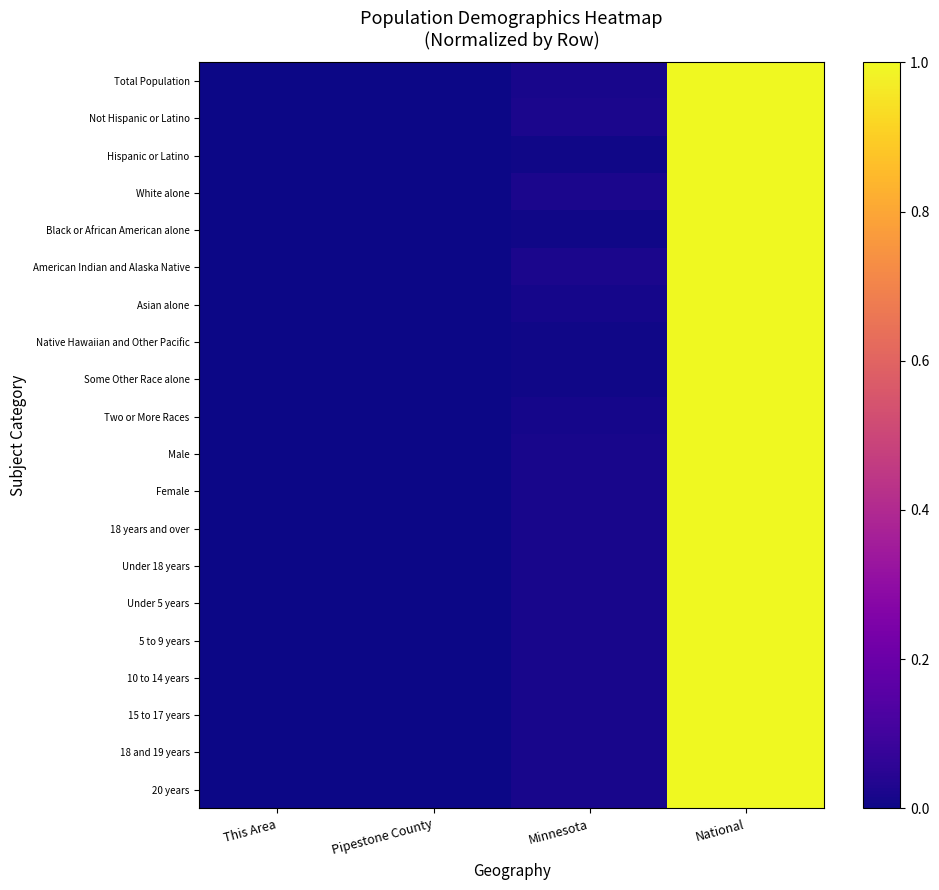

How many data points does each series have?

4